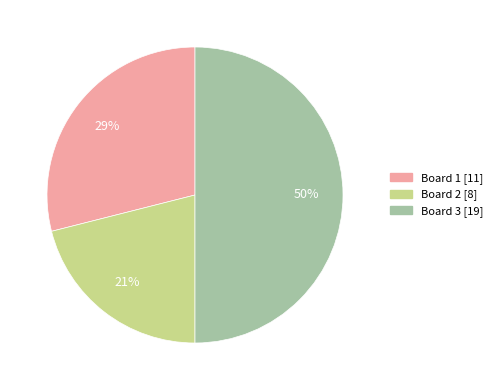

What percentage is the Board 1 slice, to the nearest percent?

29%